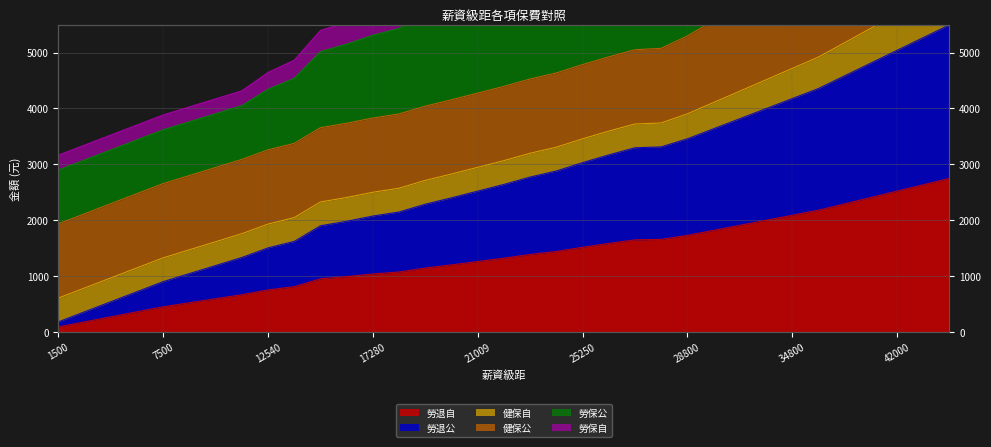

True or false: 勞保自 has a value of 5311 at 17280.

True